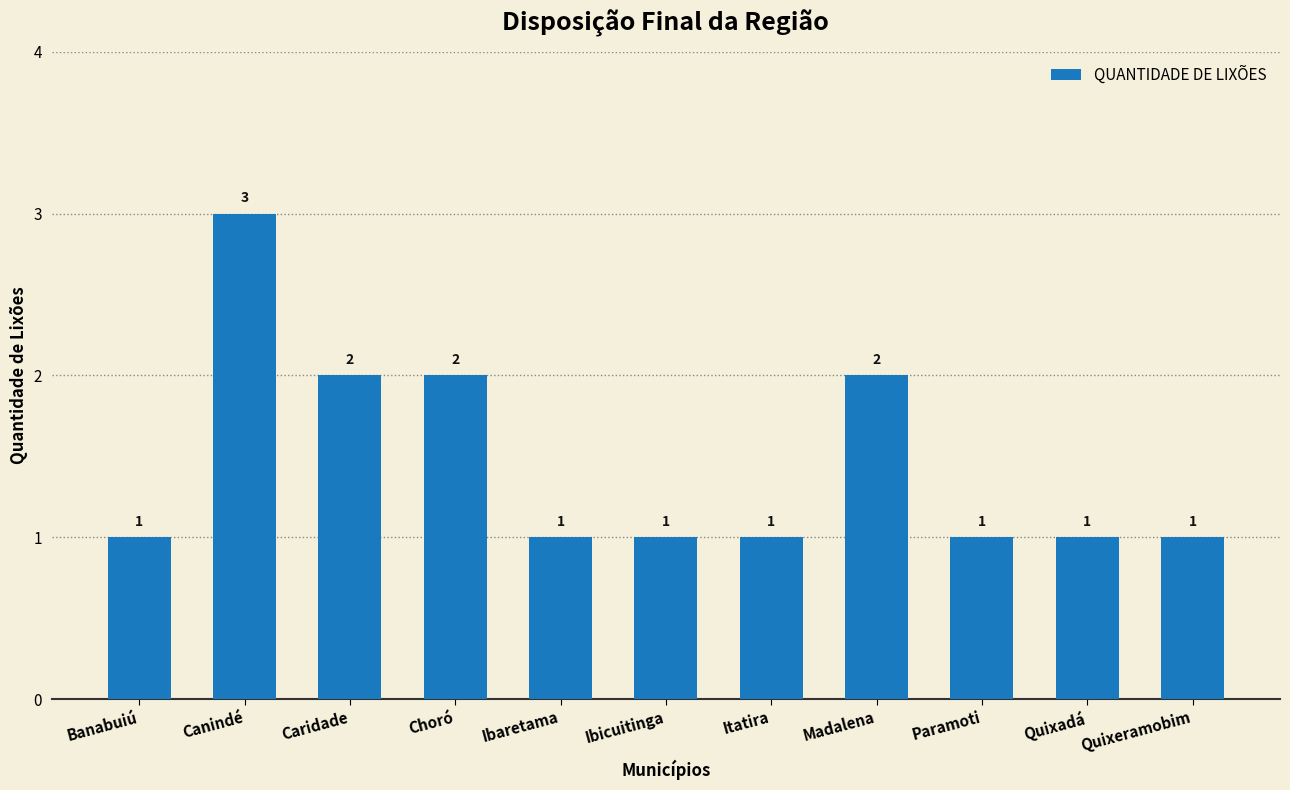

What is the sum of the values at Paramoti and Banabuiú?

2